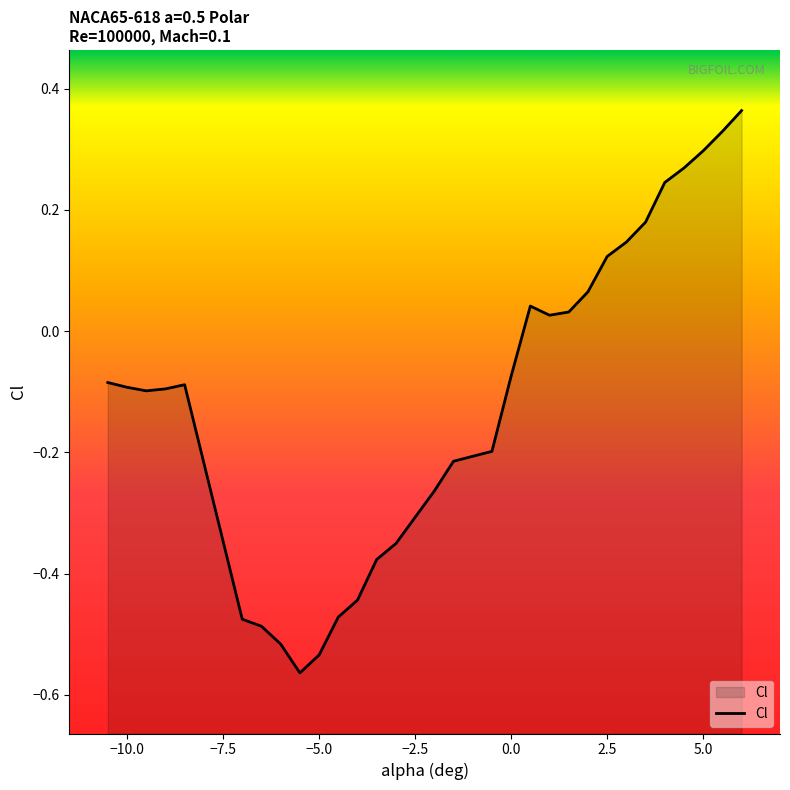

Is it true that the value at 23 is 0.2?

False